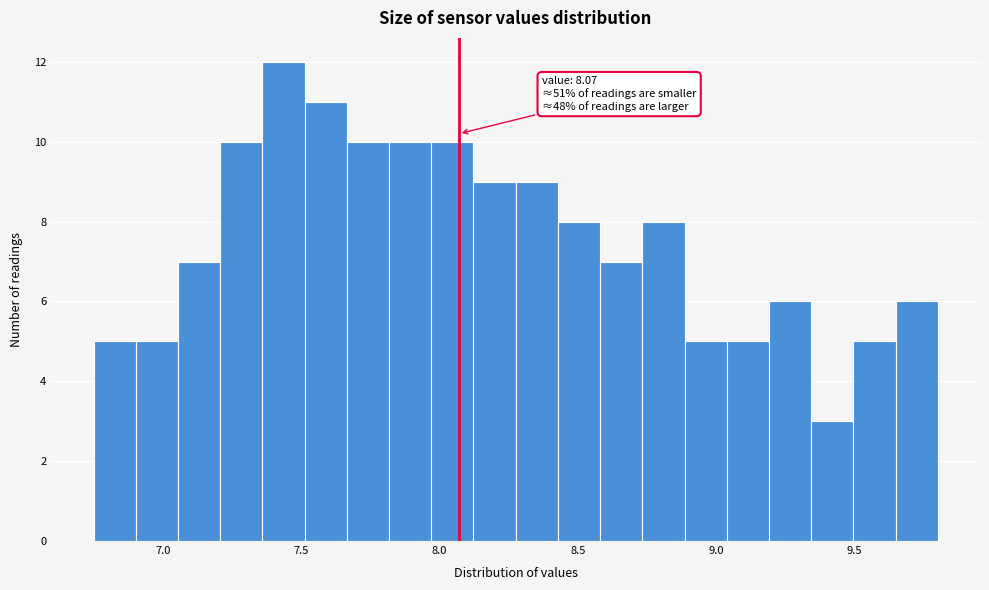

Read against the x-axis, roughly where is the centre of the tallest bar?

7.45